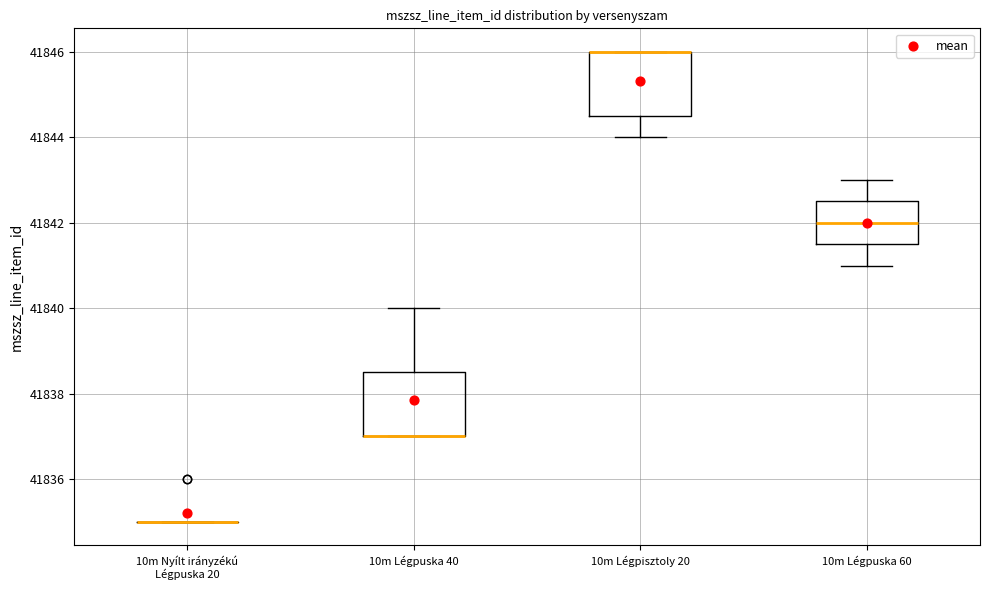

Where is the upper edge of the box for 10m Légpuska 40 on the y-axis? The values are not printed on the chart, so give them approximately, as read against the axis.

41838.6